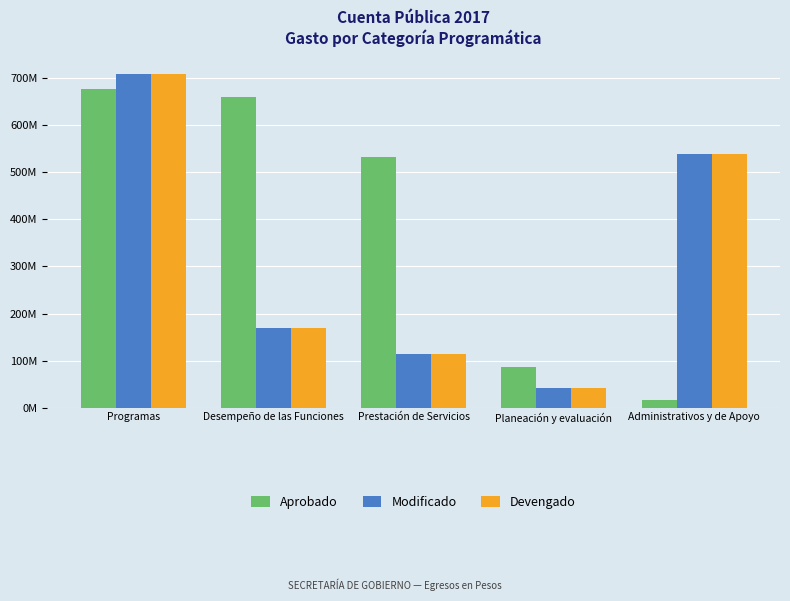

Which series changed the most between Programas and Administrativos y de Apoyo?

Aprobado